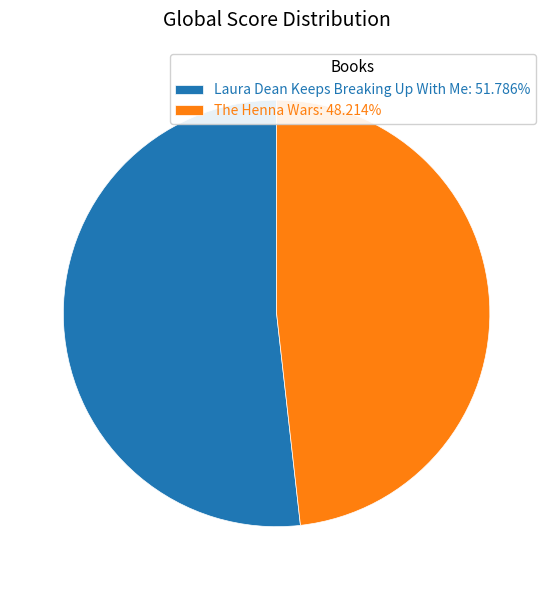

Rank the categories by value from highest to lowest.

Laura Dean Keeps Breaking Up With Me, The Henna Wars